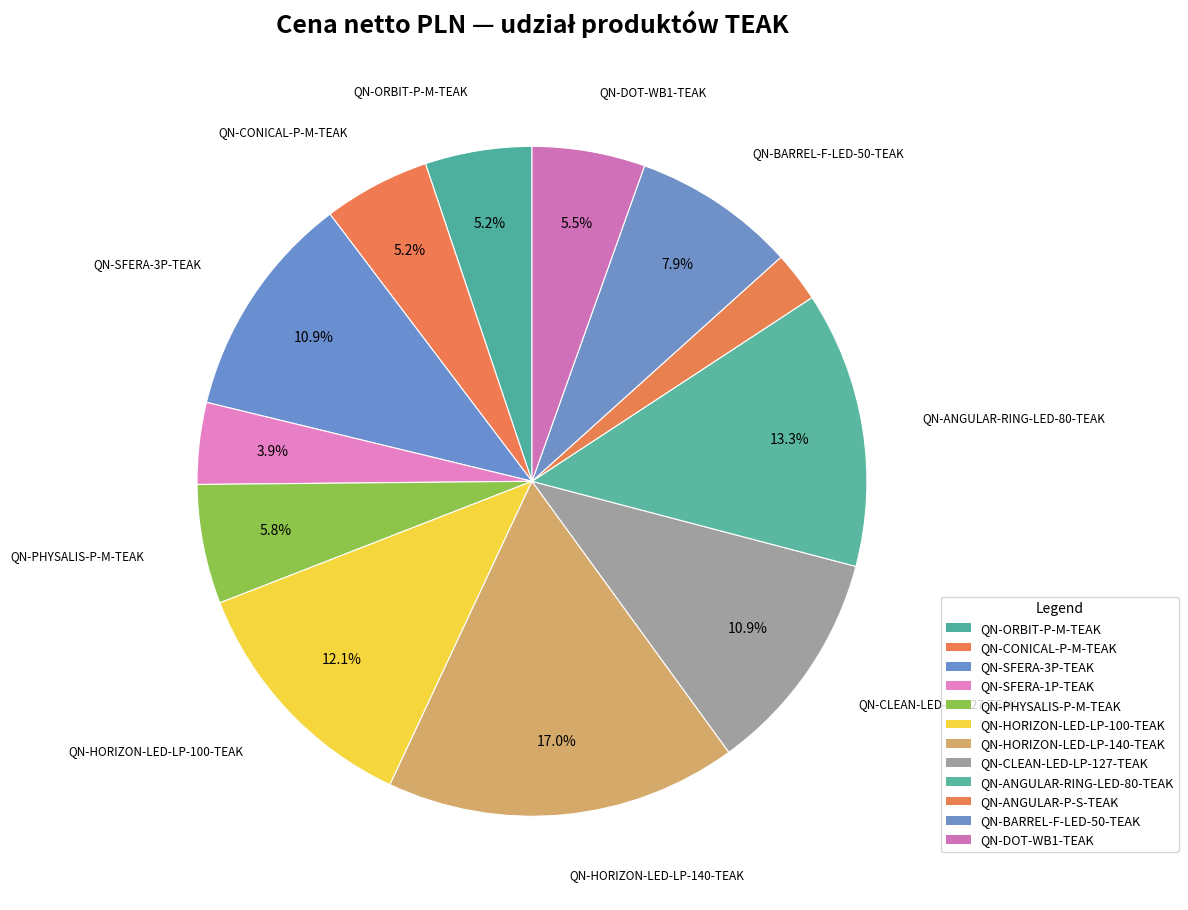

How many segments does this pie chart have?

12